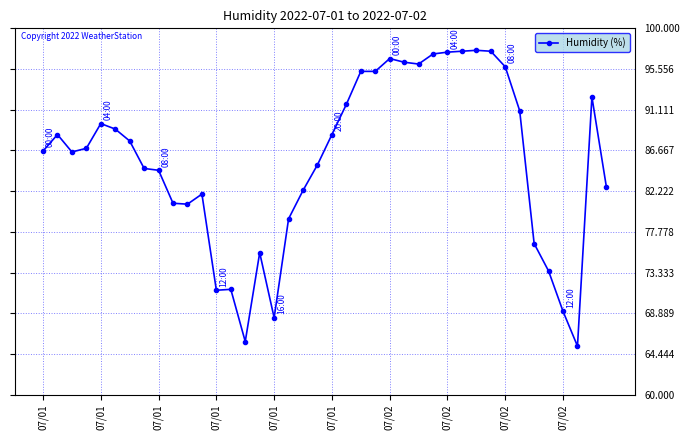

What is the value of the 26th point from the left?

96.3